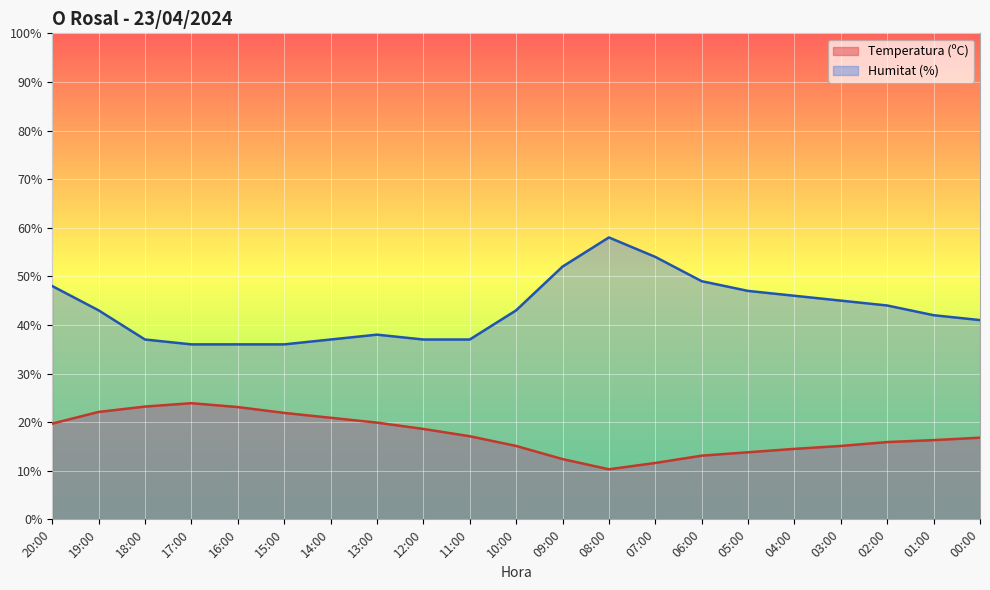

At which category is the sum across all series the highest?

08:00